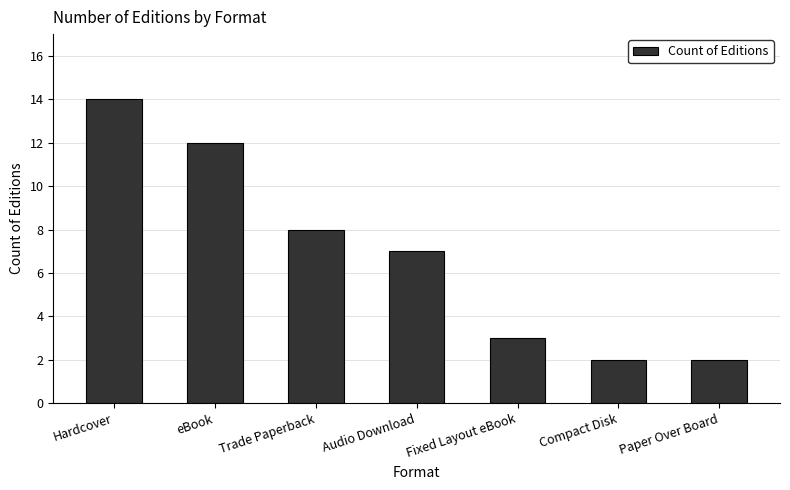

At which category does the chart reach its peak across all series?

Hardcover